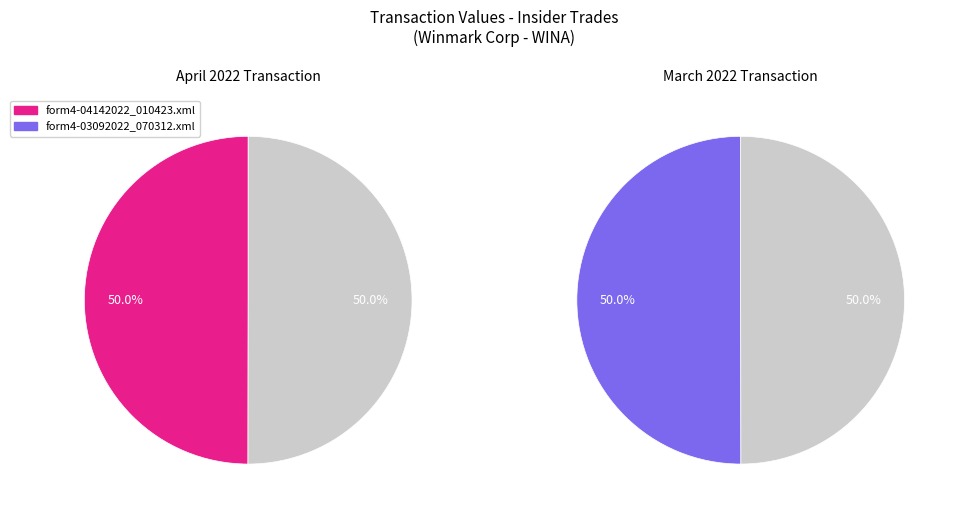

Which category has the biggest portion of the pie?

form4-03092022_070312.xml